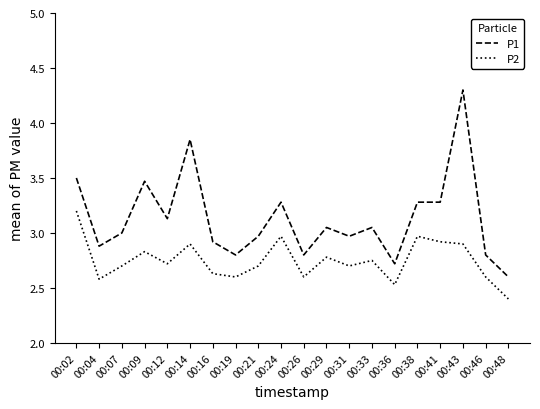

At 00:26, list the series in order from largest to smallest.

P1, P2